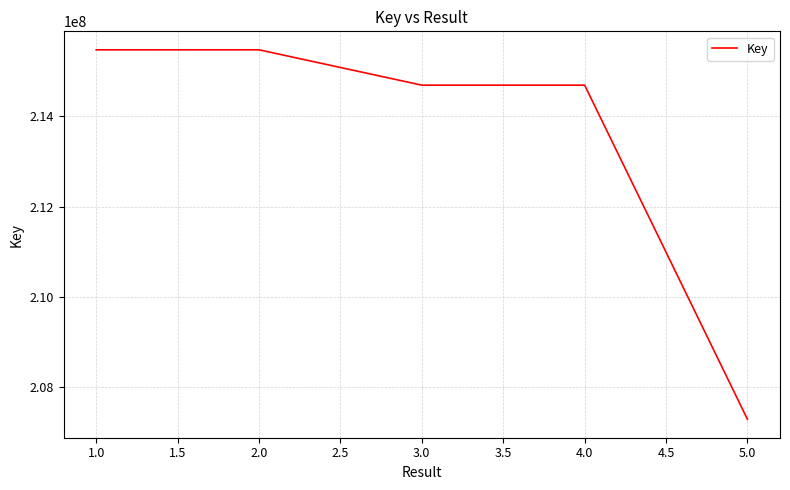

What is the minimum value shown in the chart?

207290192